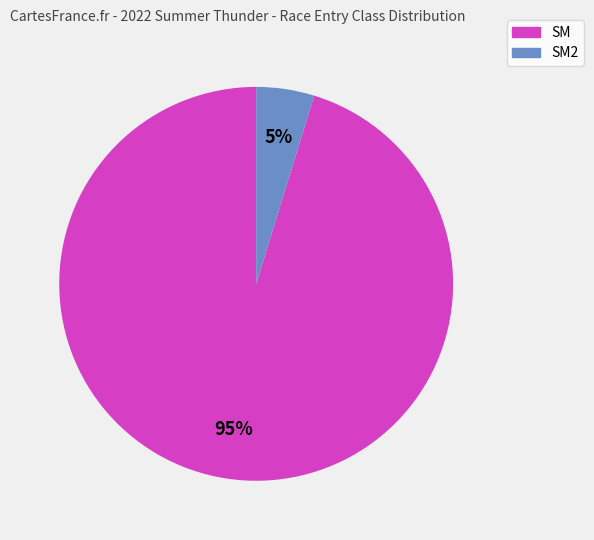

Is there a majority slice in this chart?

Yes